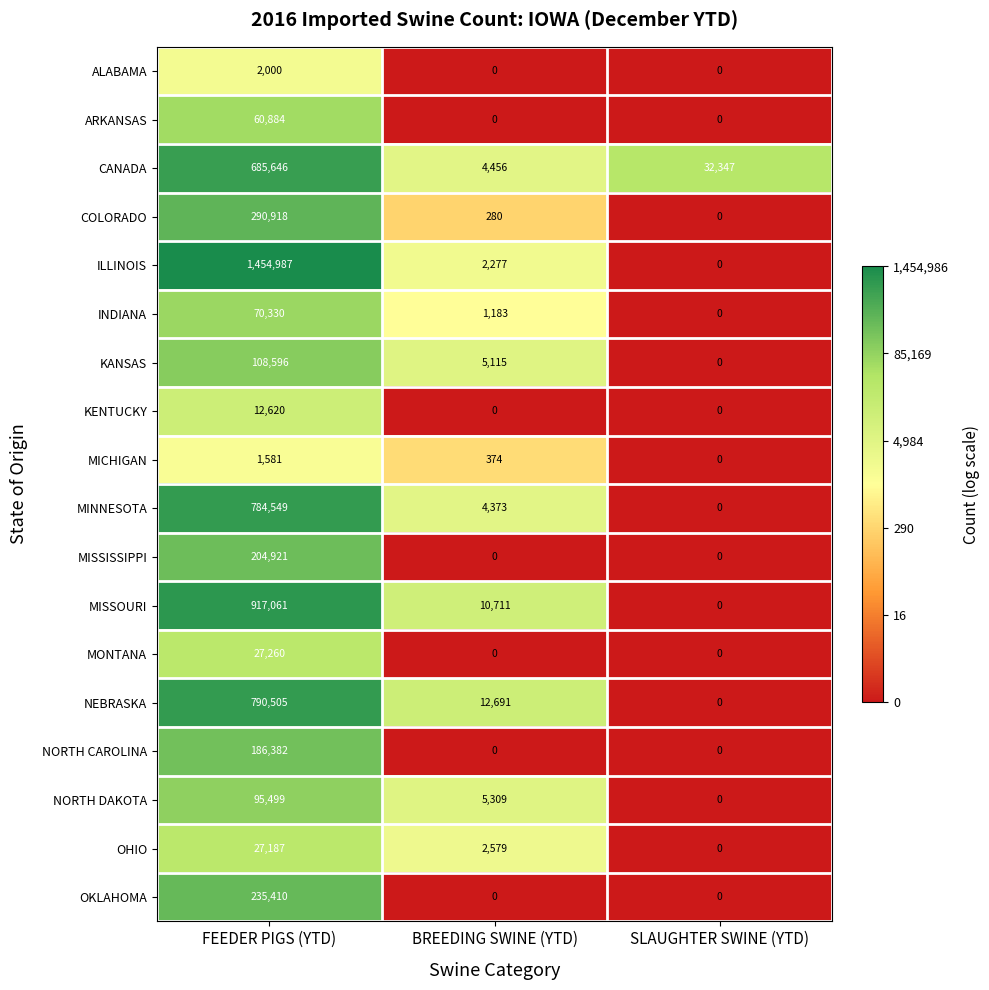

What is the highest value of the ILLINOIS series?

1454987